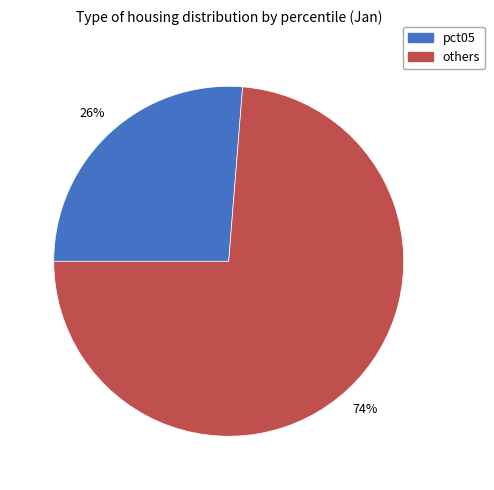

What is the largest slice in the pie chart?

others